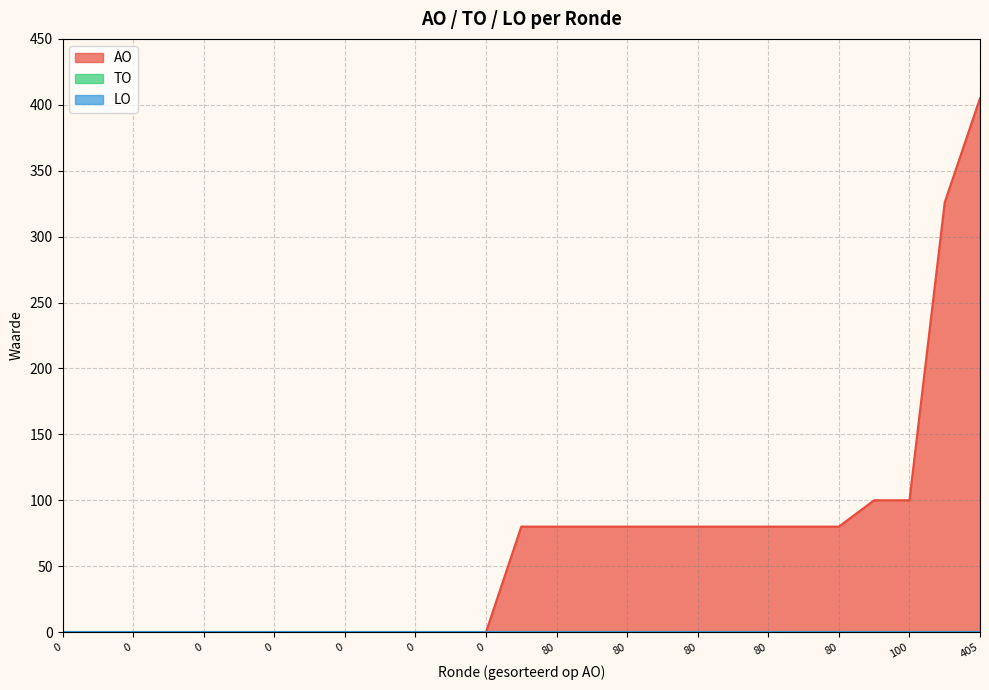

Which category has the highest value in the LO series?

2023 1ste aanpassing goedgekeurd